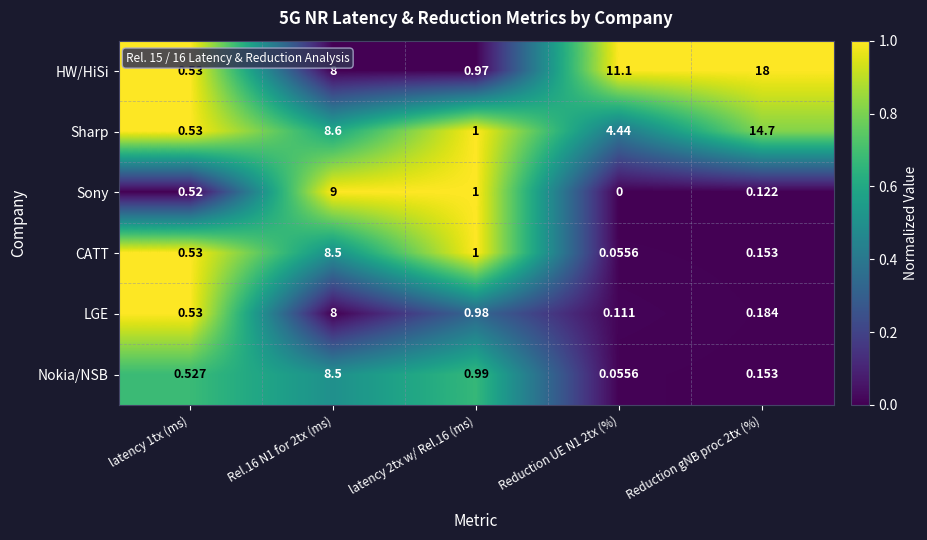

Is the value of Sony at Rel.16 N1 for 2tx (ms) greater than the value of HW/HiSi at latency 2tx w/ Rel.16 (ms)?

Yes